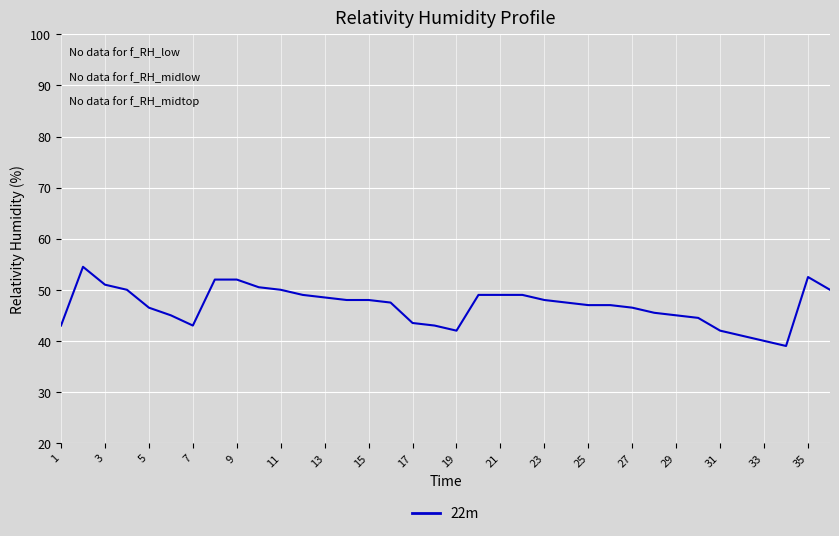

Reading left to right, extract all data points from this chart.

43.0	54.5	51.0	50.0	46.5	45.0	43.0	52.0	52.0	50.5	50.0	49.0	48.5	48.0	48.0	47.5	43.5	43.0	42.0	49.0	49.0	49.0	48.0	47.5	47.0	47.0	46.5	45.5	45.0	44.5	42.0	41.0	40.0	39.0	52.5	50.0